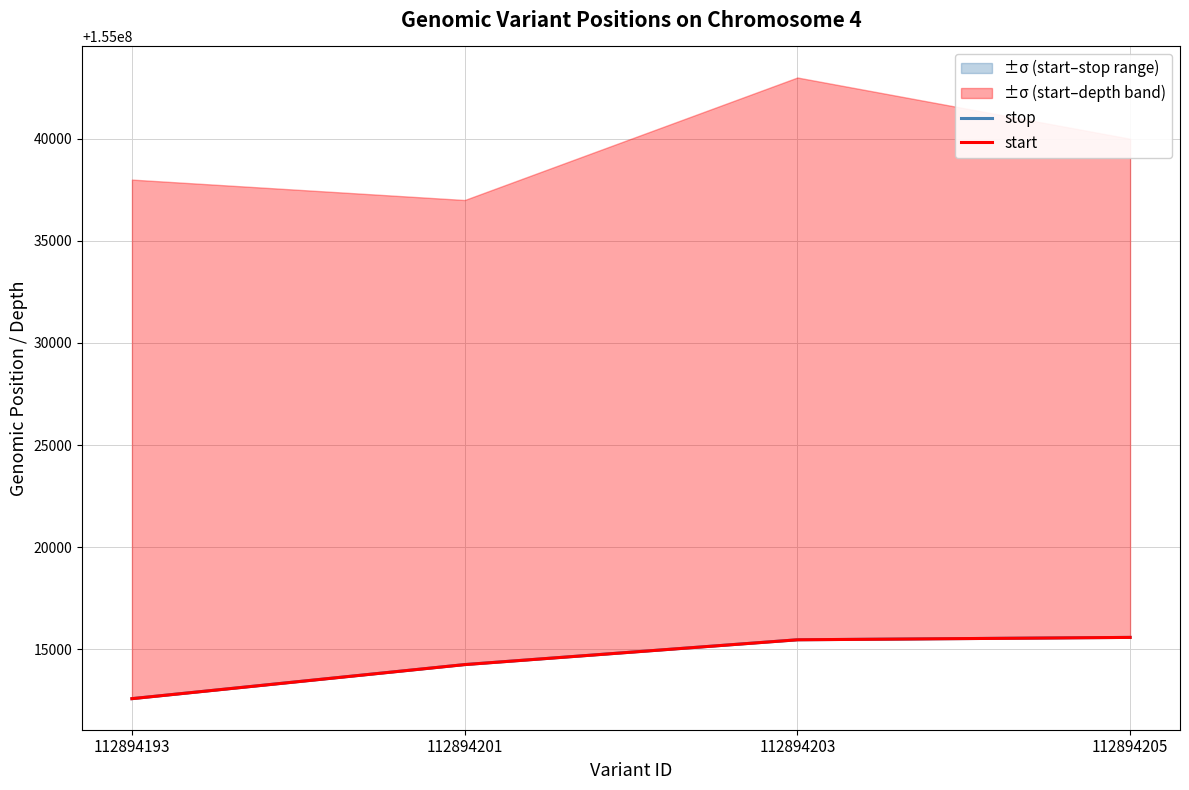

What is the difference between the maximum and second lowest values in the stop series?

1332